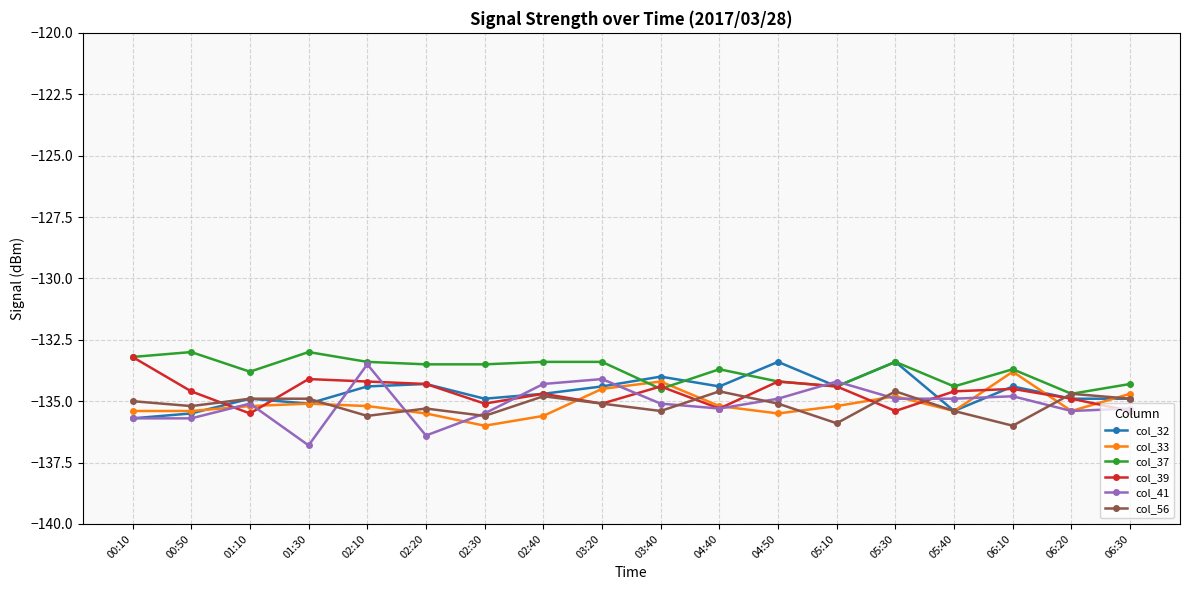

What is the maximum value shown in the chart?

-133.0